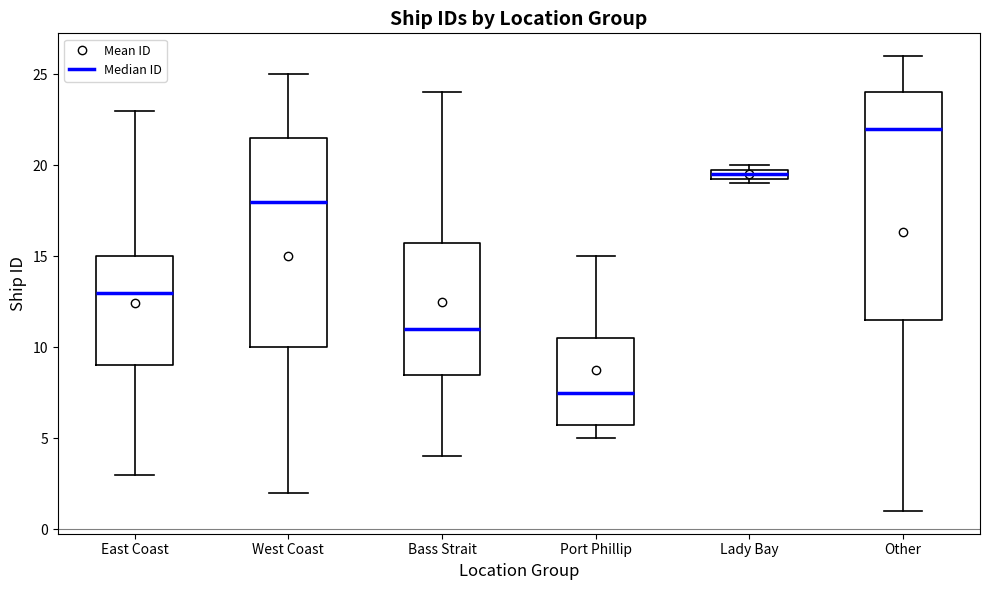

Which box's median line is the lowest?

Port Phillip